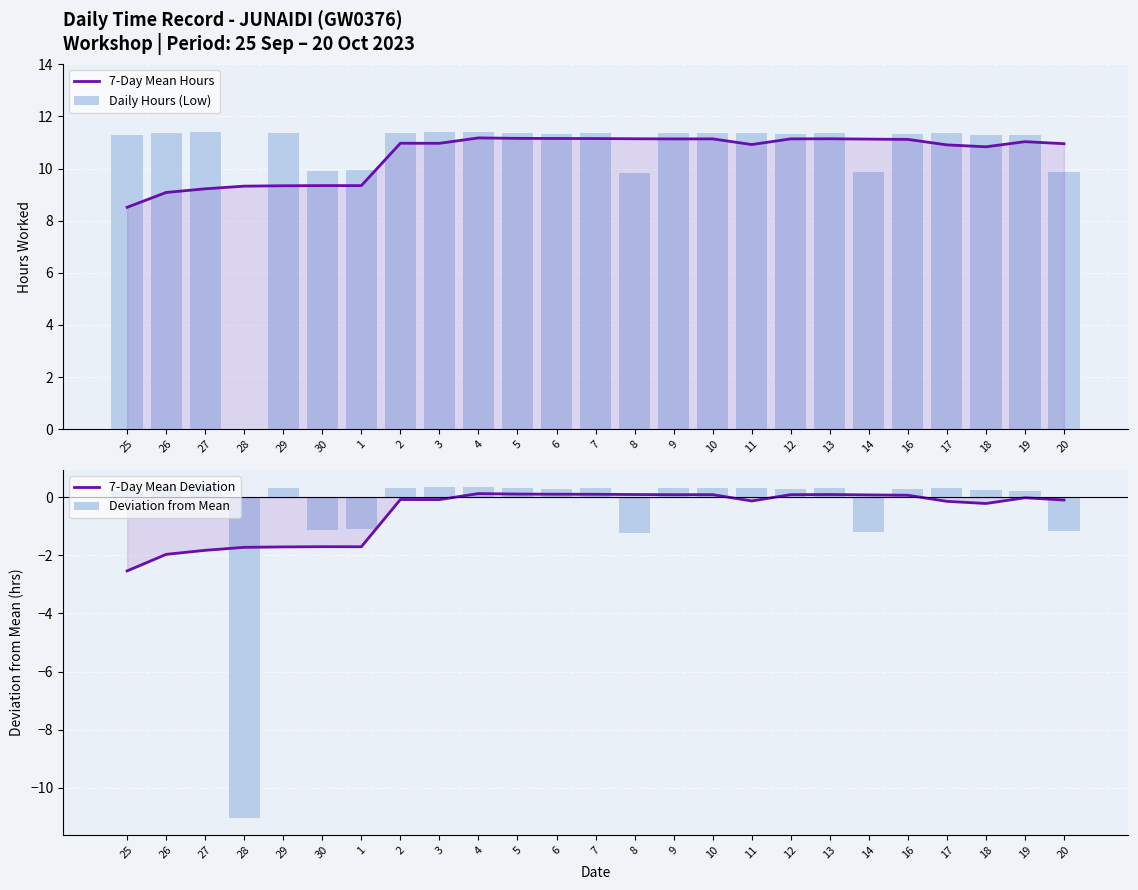

What is the difference between the maximum and minimum values in the 7-Day Mean Hours series?

2.7